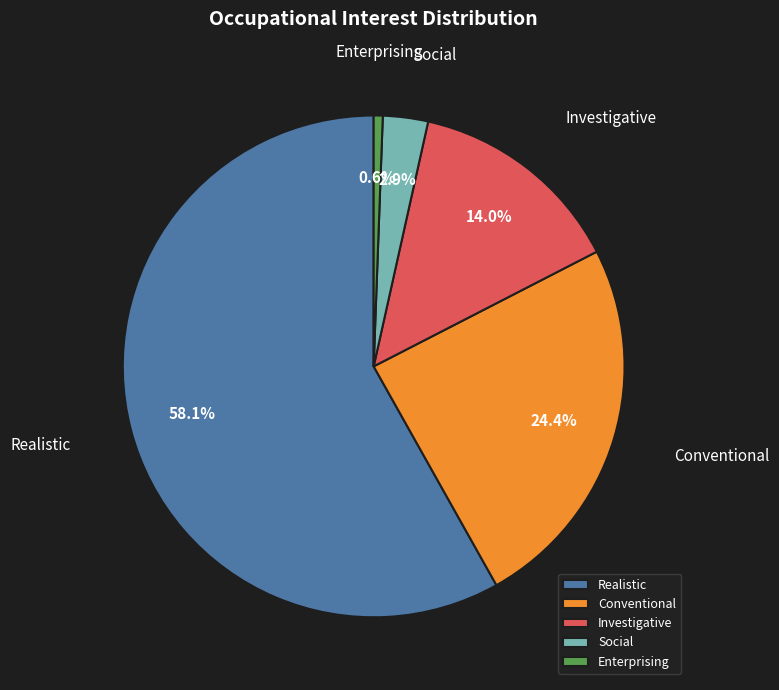

Which slice represents more than half of the pie?

Realistic